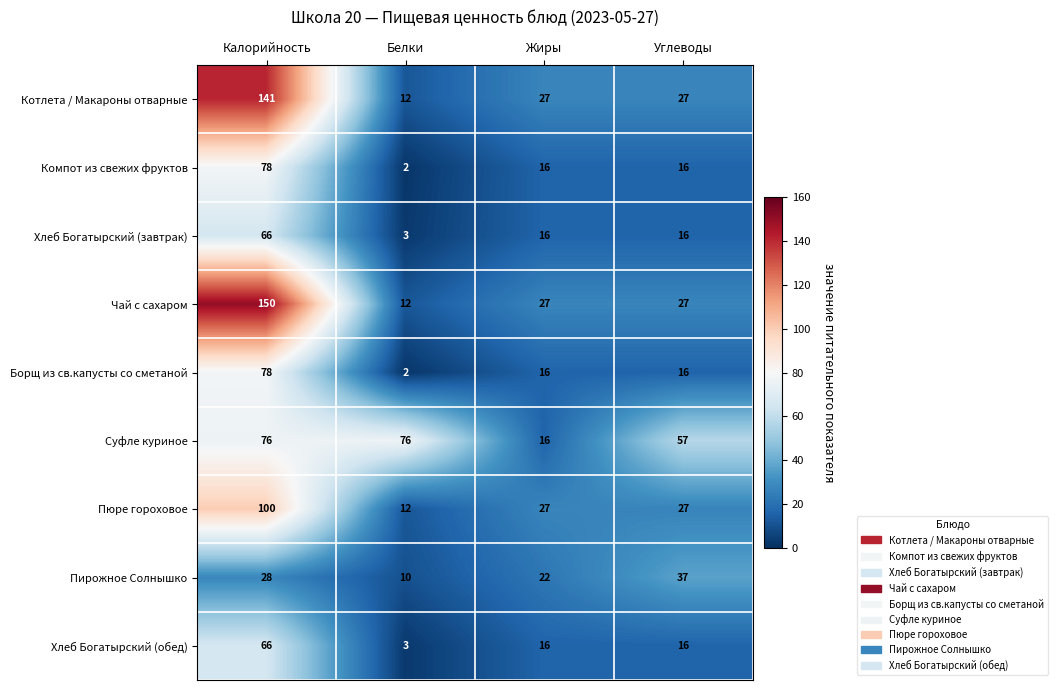

How many data points does each series have?

4